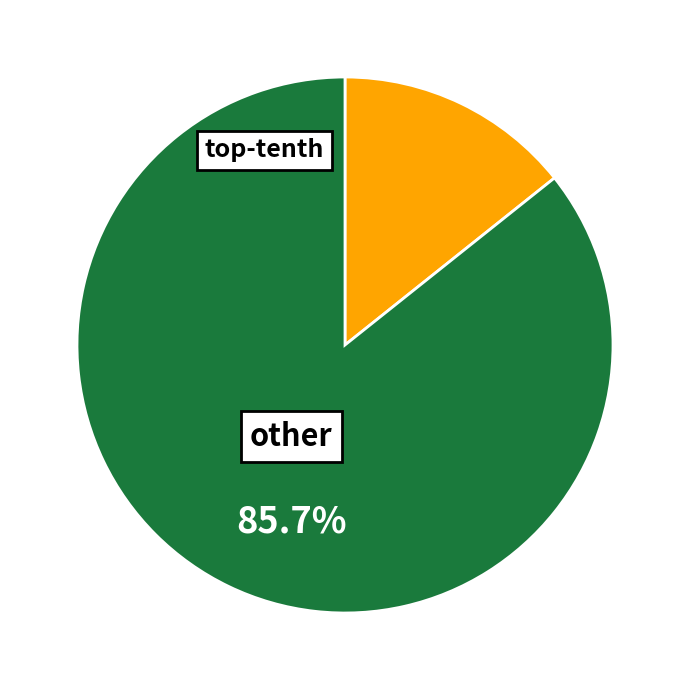

Is there any slice that represents more than half of the pie?

Yes